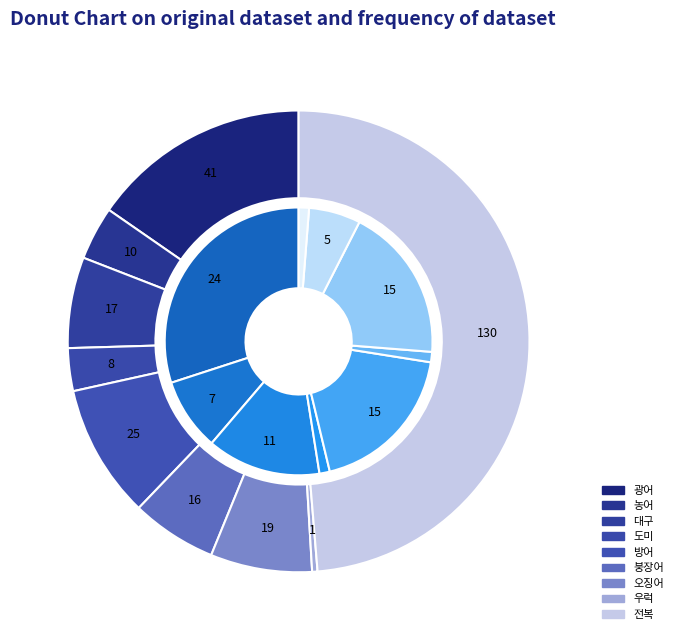

Combined, do 우럭 and 오징어 account for over 50%?

No